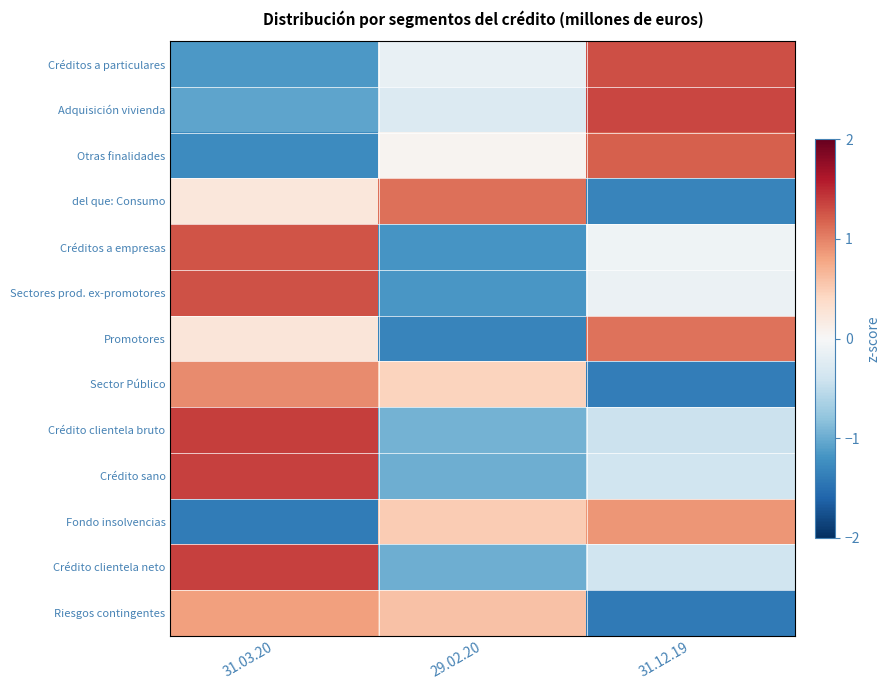

At how many categories does at least one series exceed -1?

3